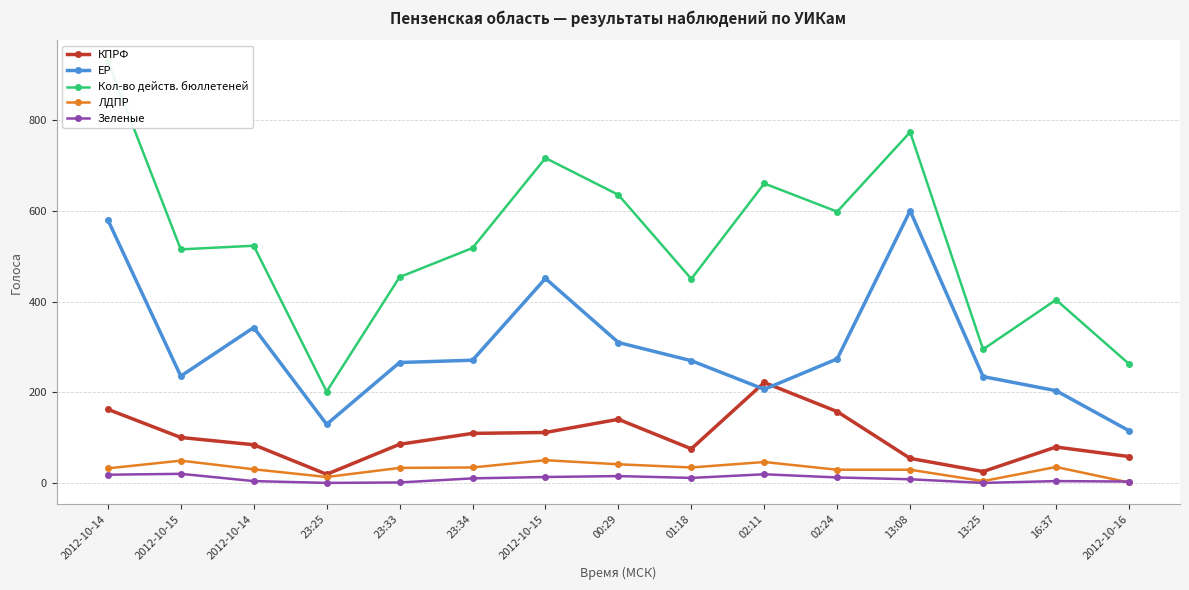

What is the sum of the Кол-во действ. бюллетеней values at 23:34 and 02:24?

1116